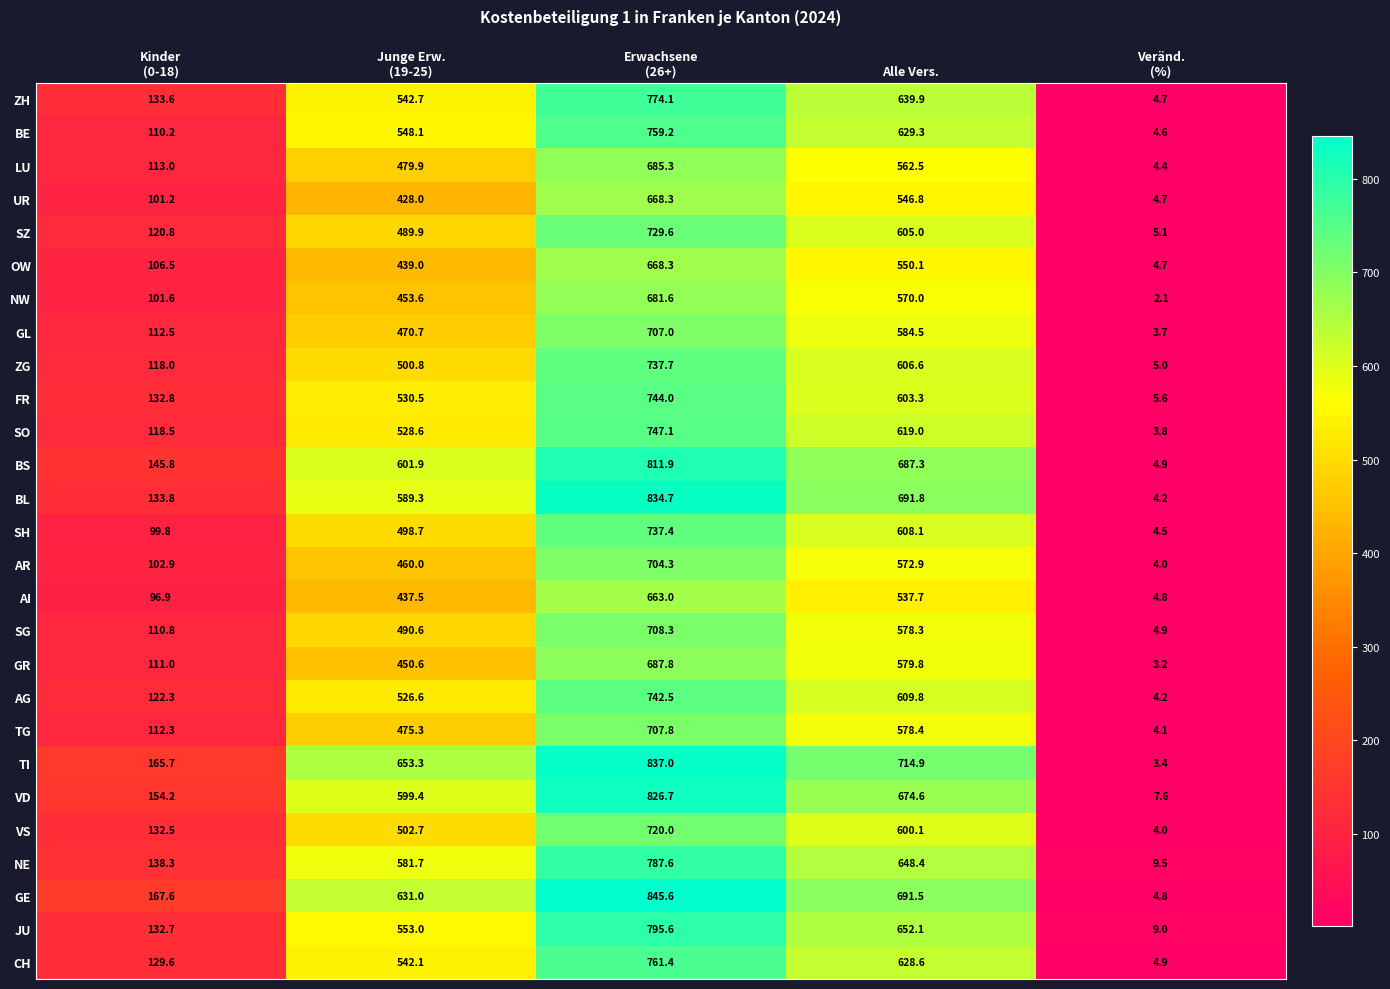

True or false: SZ has a value of 242.9 at Alle Vers..

False